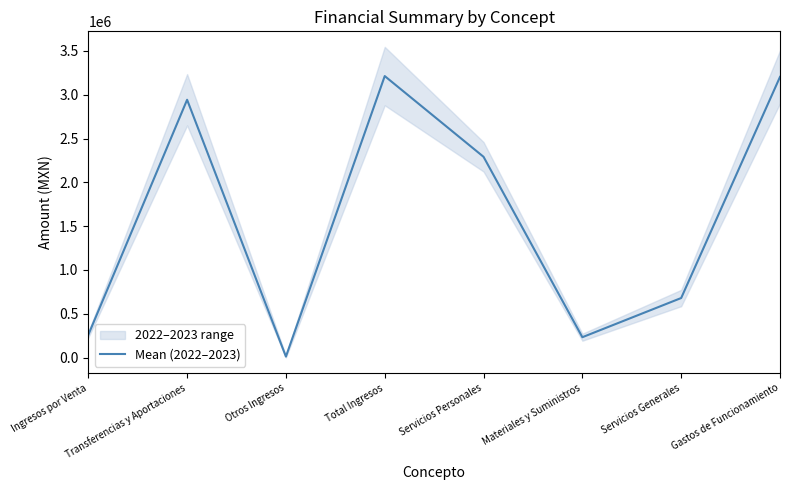

List the labels in order of value, largest first.

Total Ingresos, Gastos de Funcionamiento, Transferencias y Aportaciones, Servicios Personales, Servicios Generales, Ingresos por Venta, Materiales y Suministros, Otros Ingresos